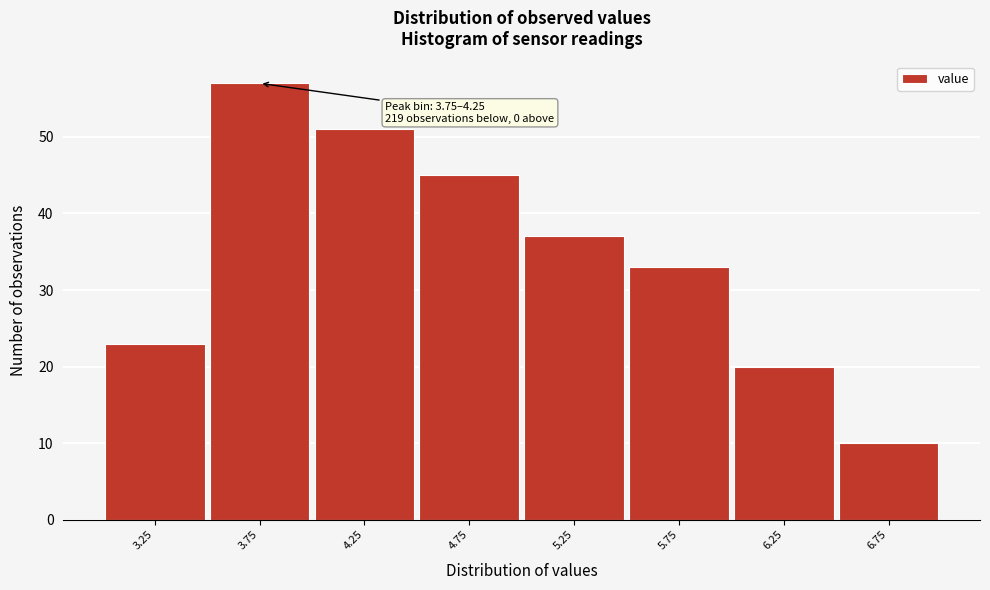

Reading left to right, list all the values displayed in this chart.

3.25=23	3.75=57	4.25=51	4.75=45	5.25=37	5.75=33	6.25=20	6.75=10